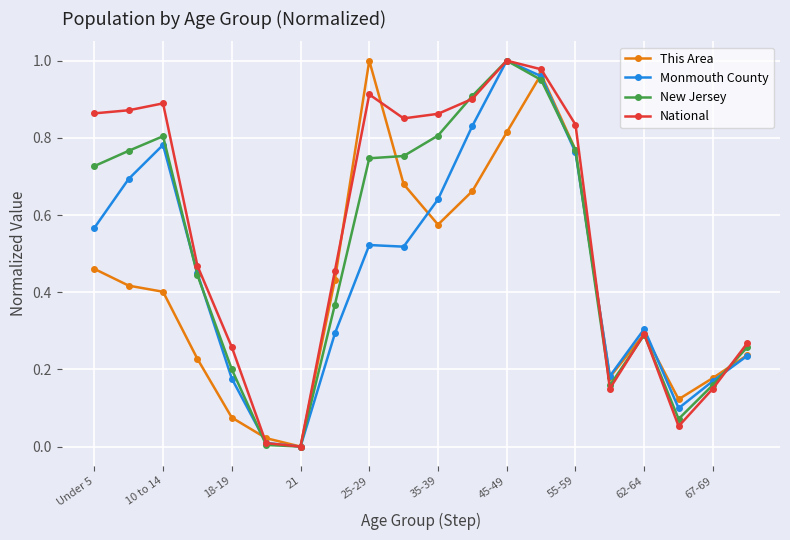

True or false: National has more than 0 interior local peaks.

True